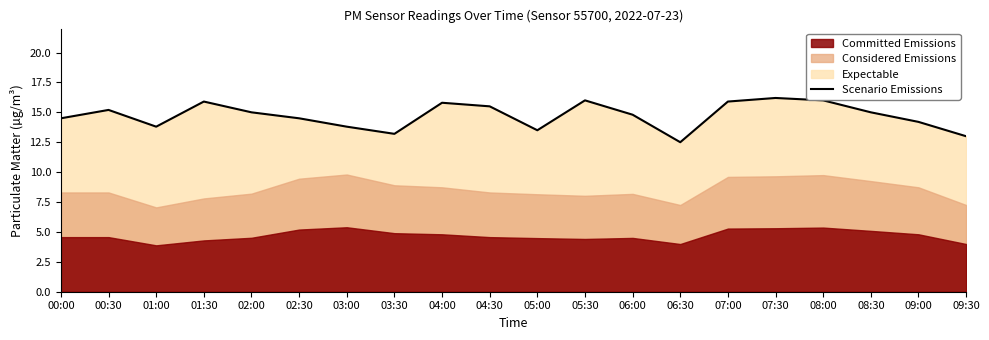

What is the sum of the values at 09:00 and 03:00?

28.0